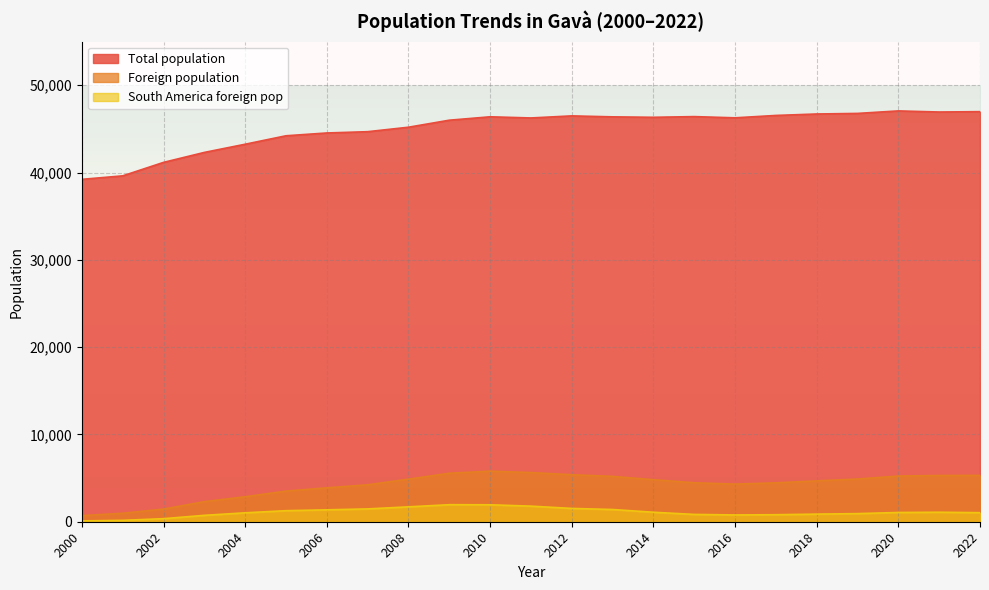

Which category has the highest value across all series?

2020